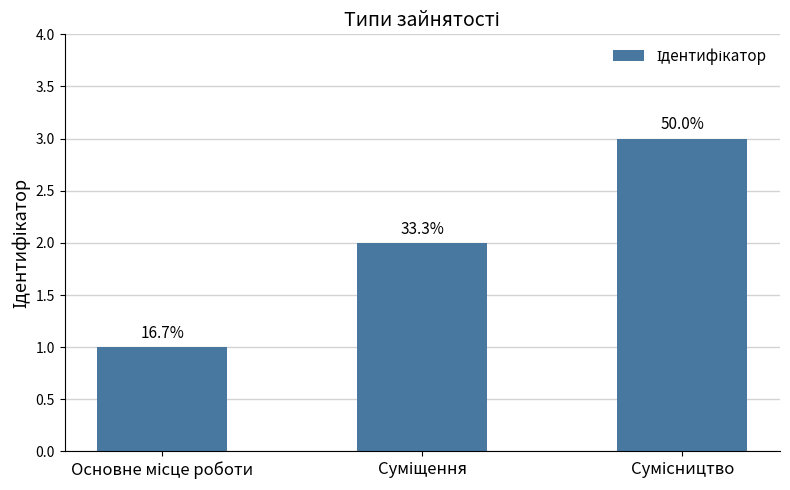

Are the bars horizontal?

No